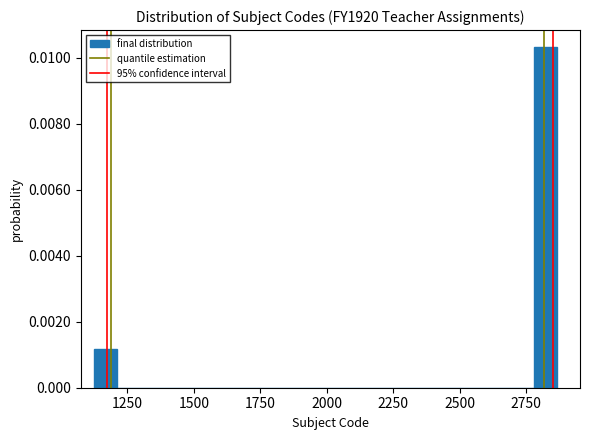

Around what value on the x-axis is the tallest bar? Give the approximate position of its centre, as read against the axis.

2800